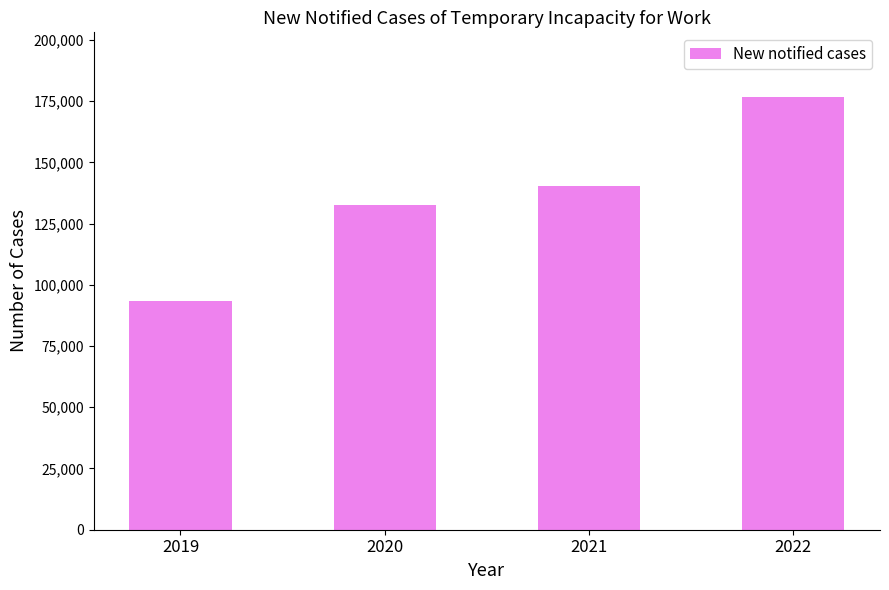

What is the value of the 2nd bar from the left?

132528